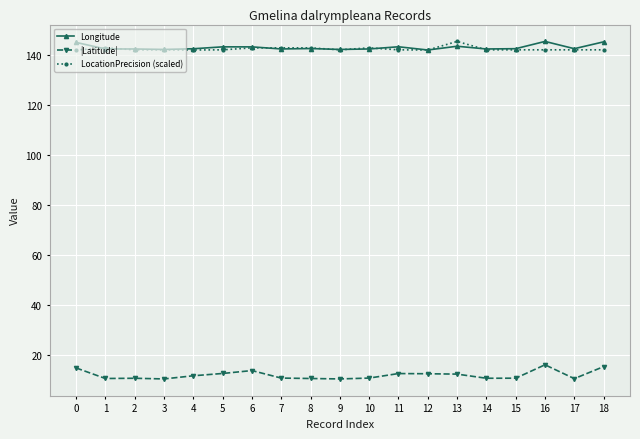

True or false: |Latitude| and Longitude cross at least once.

False